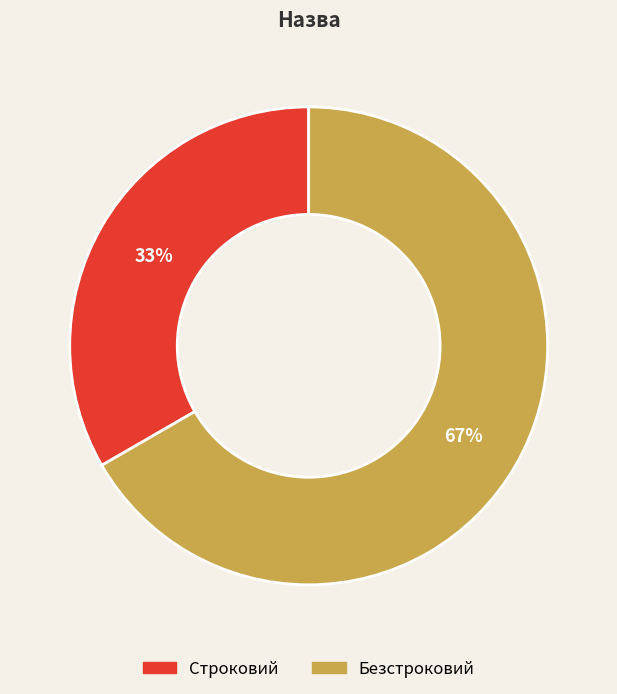

To the nearest percent, what percentage of the pie is Строковий?

33%